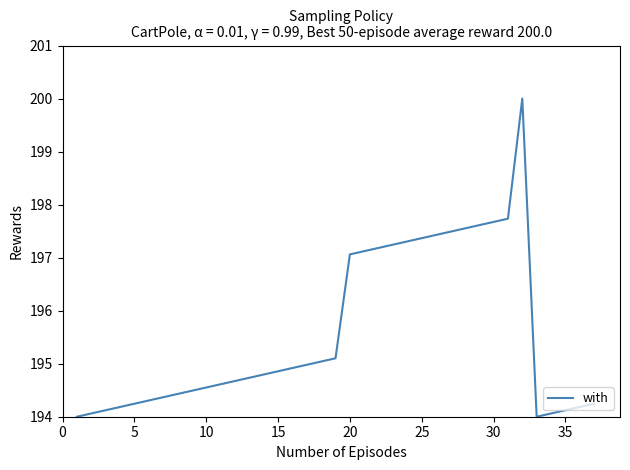

How many interior local peaks (higher than both neighbors) does the data have?

1